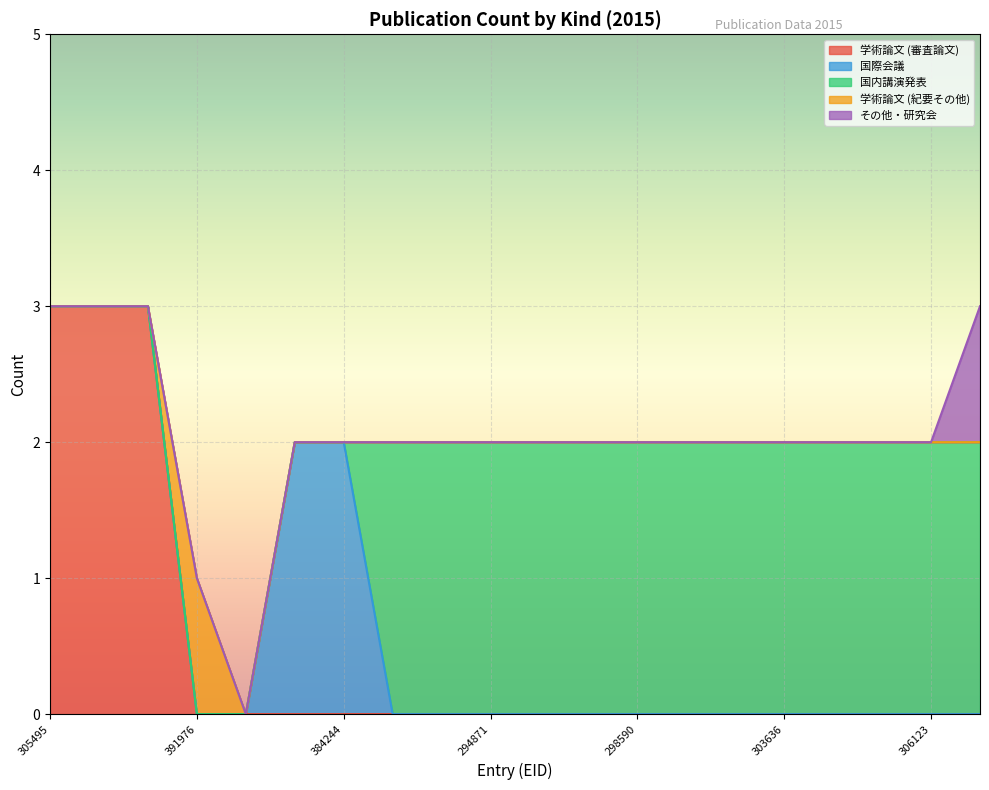

True or false: 国内講演発表 and その他・研究会 cross at least once.

False